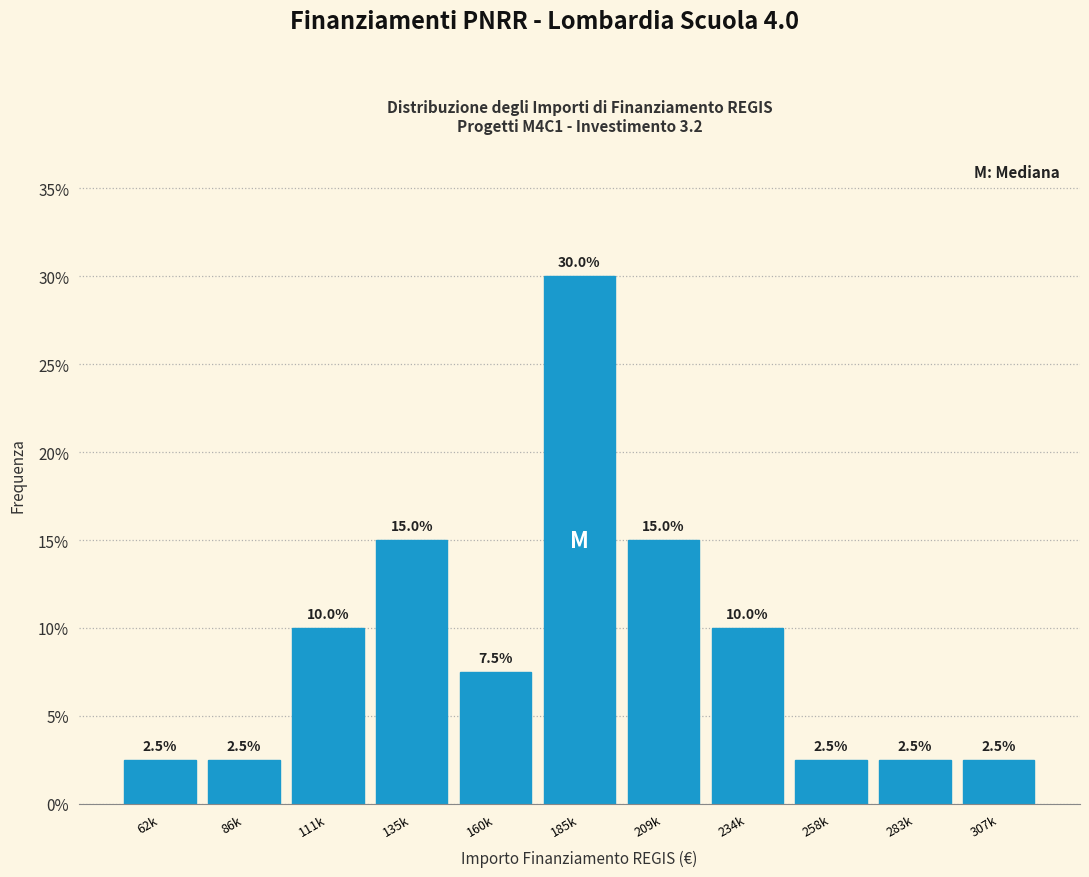

Reading right to left, list all the values displayed in this chart.

307k=2.5	283k=2.5	258k=2.5	234k=10.0	209k=15.0	185k=30.0	160k=7.5	135k=15.0	111k=10.0	86k=2.5	62k=2.5